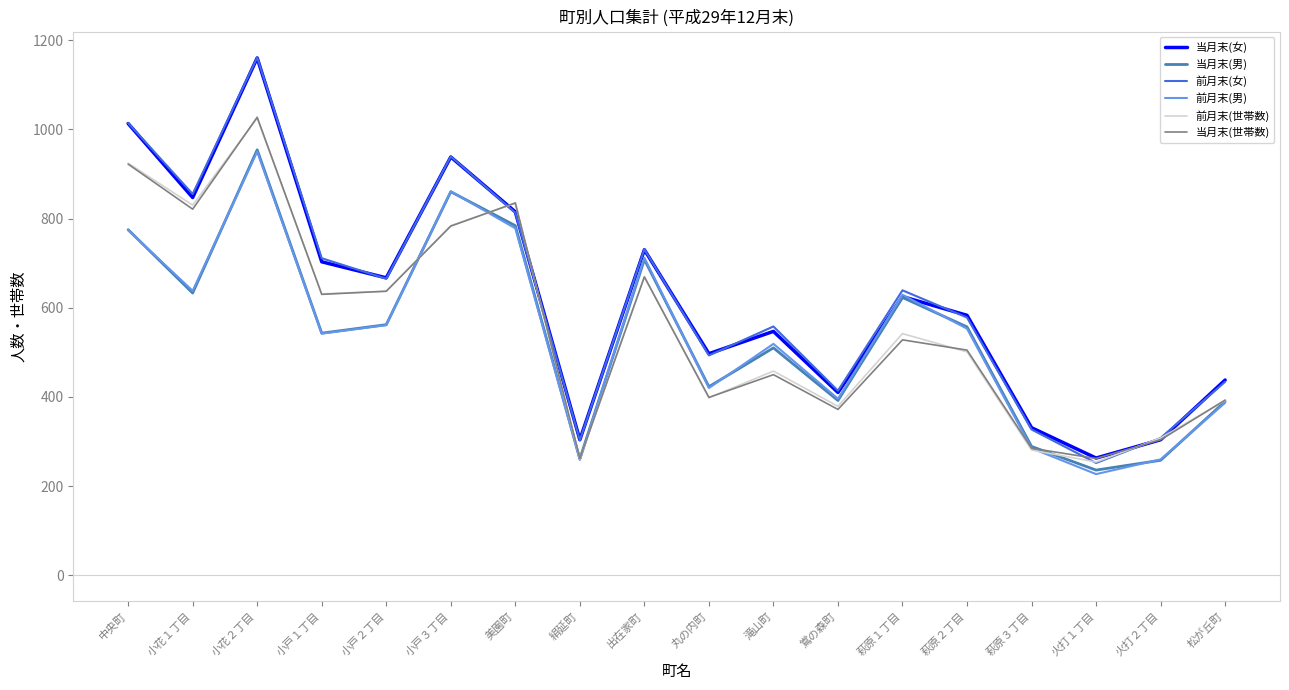

Is the value of 当月末(男) at 小花２丁目 greater than the value of 前月末(男) at 丸の内町?

Yes